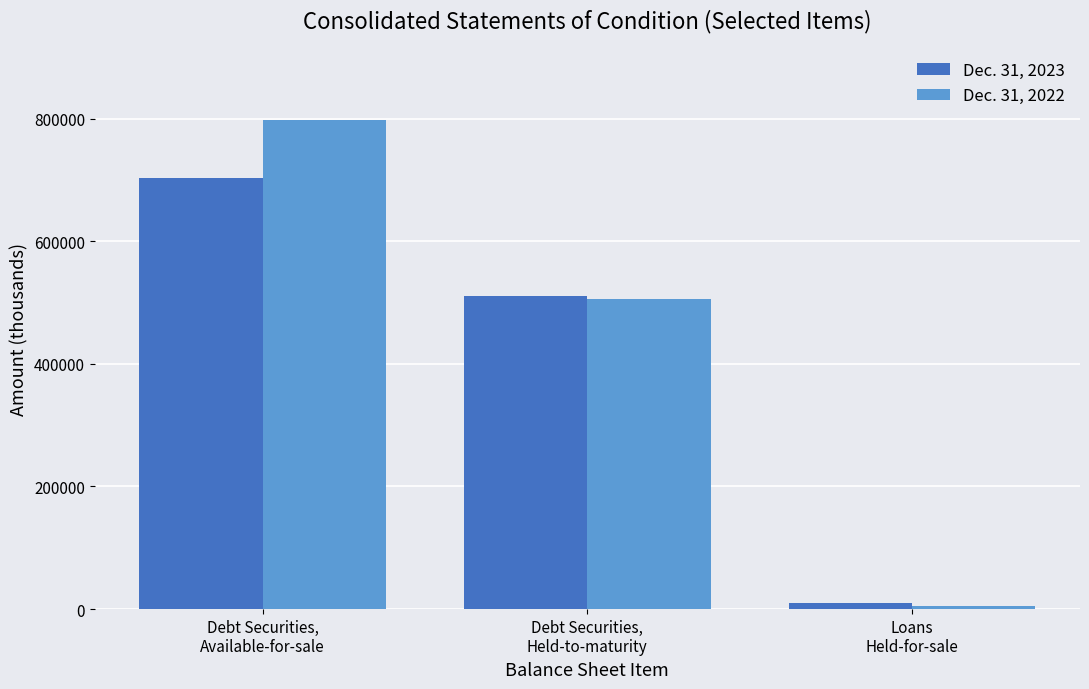

What is the highest value of the Dec. 31, 2022 series?

796960